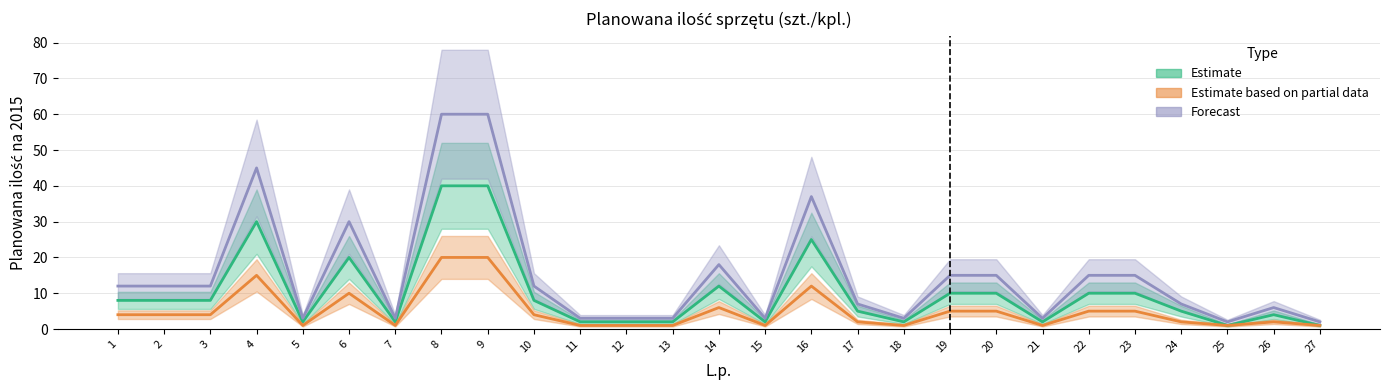

True or false: Forecast and Estimate based on partial data intersect in this chart.

False